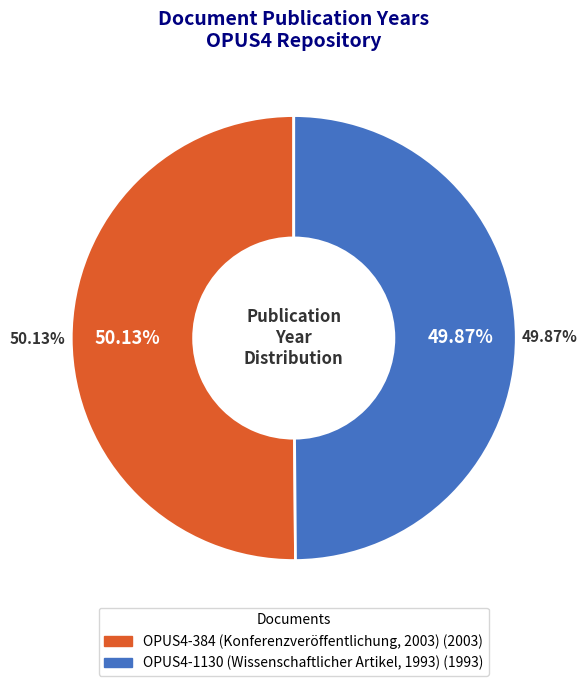

Rank the categories by value from highest to lowest.

OPUS4-384 (Konferenzveröffentlichung, 2003), OPUS4-1130 (Wissenschaftlicher Artikel, 1993)